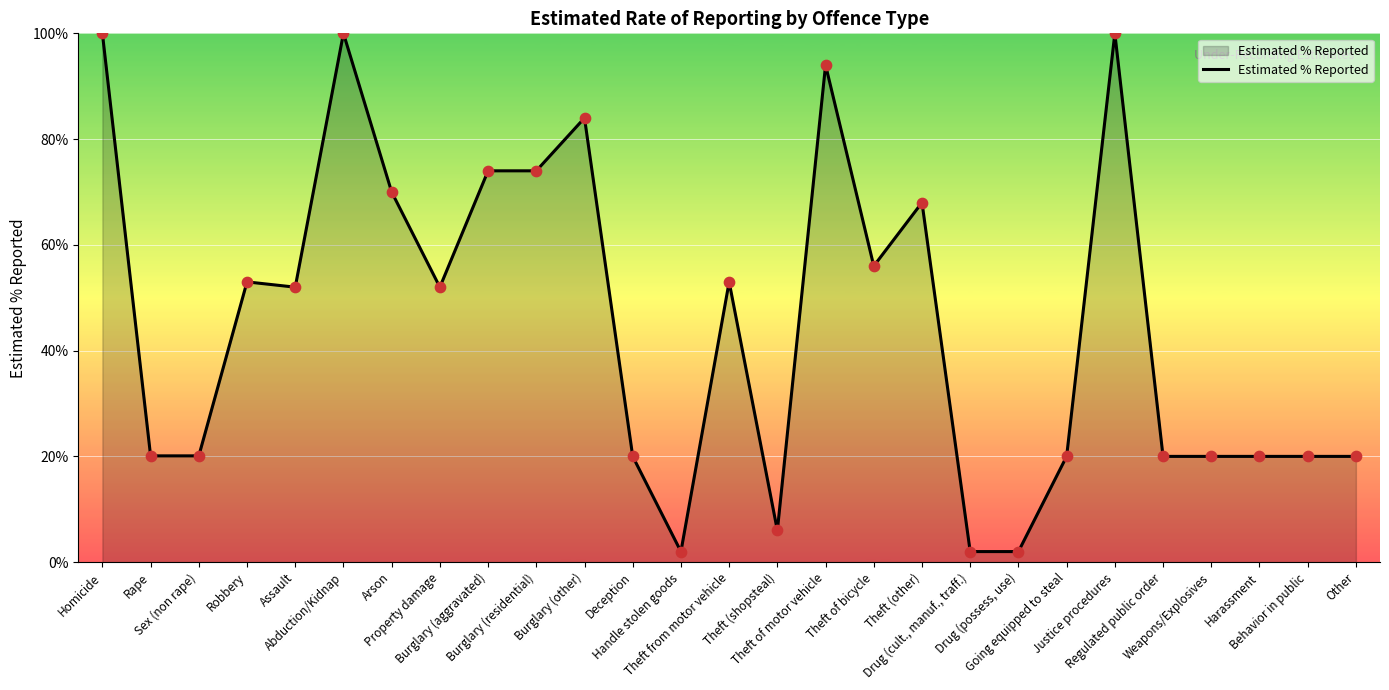

Between Robbery and Burglary (aggravated), which is larger?

Burglary (aggravated)